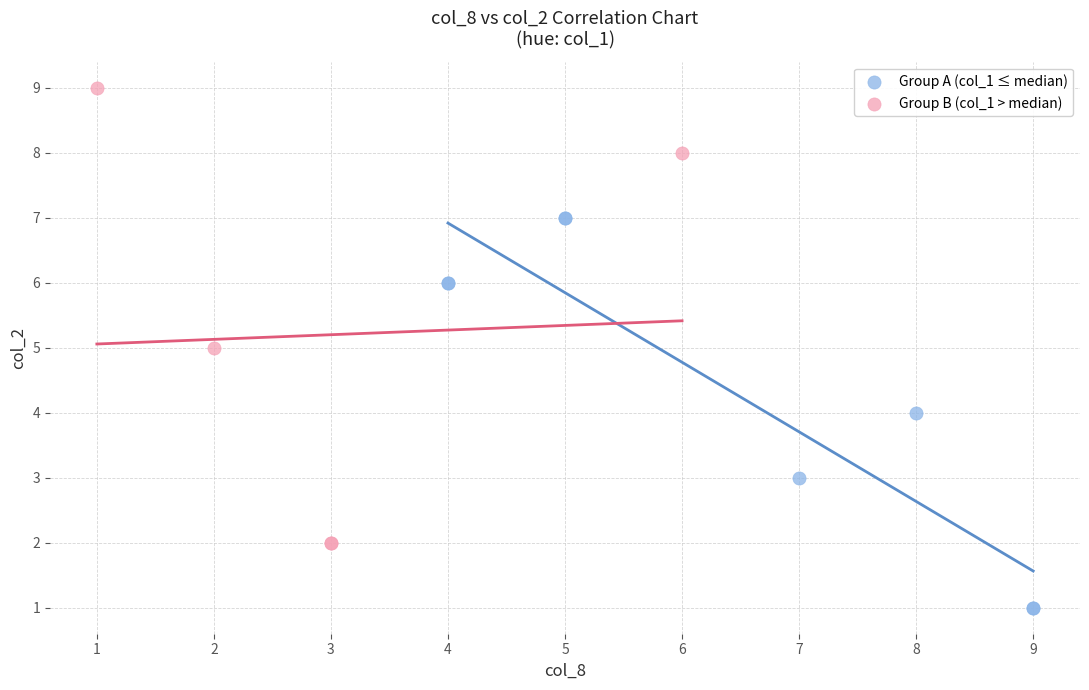

Which series reaches the maximum Y coordinate?

Group B (col_1 > median)